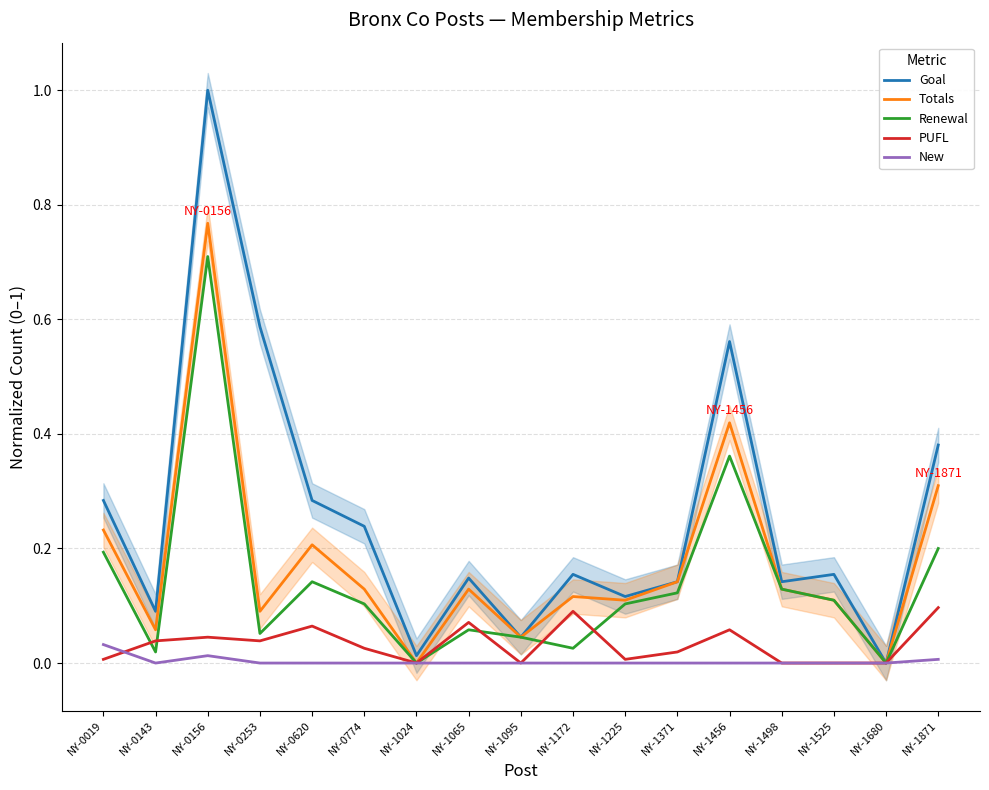

True or false: PUFL and Goal cross at least once.

False